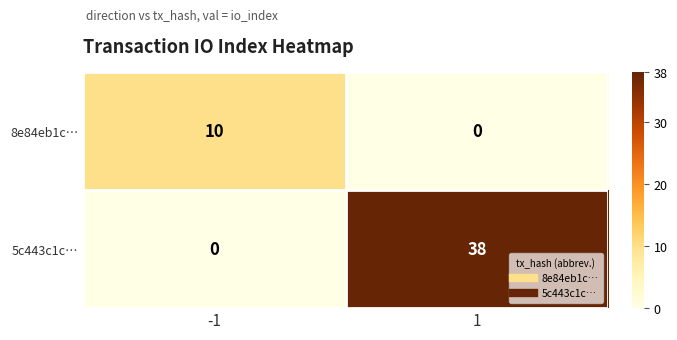

What is the maximum value shown in the chart?

38